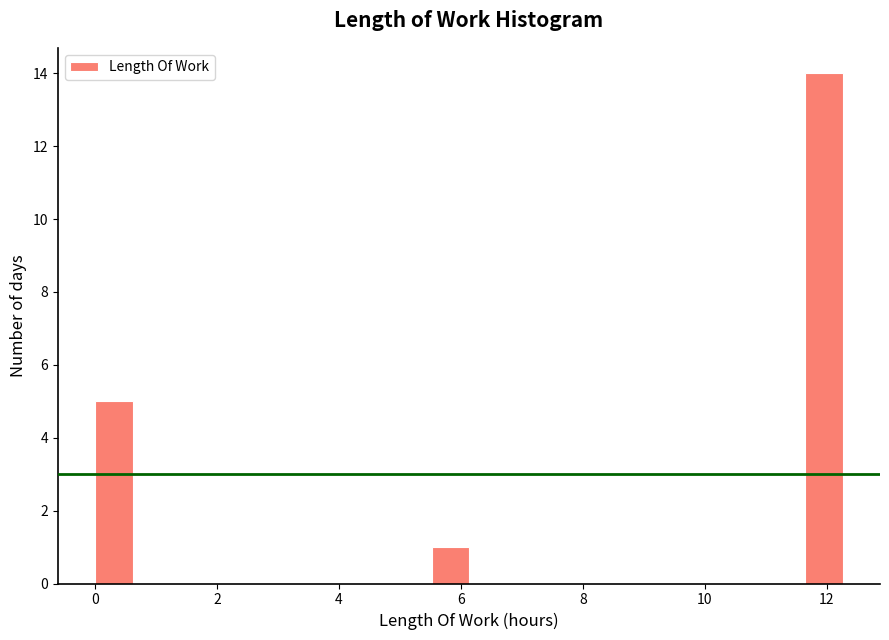

Around what value on the x-axis is the tallest bar? Give the approximate position of its centre, as read against the axis.

12.0